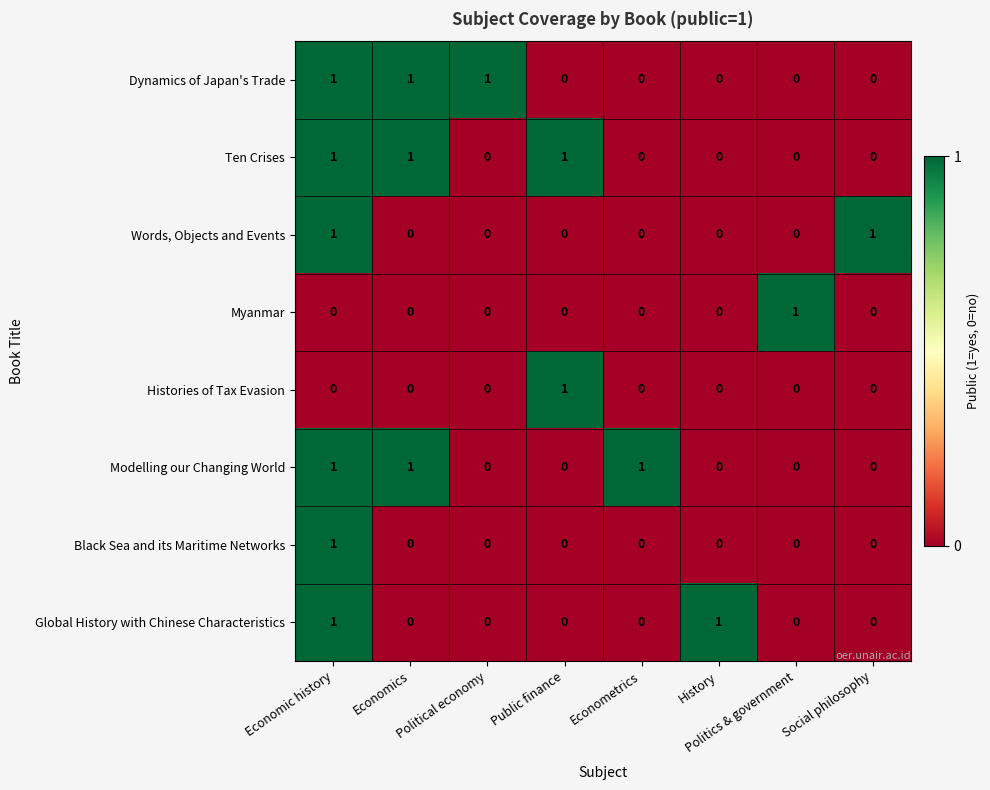

The value of Words, Objects and Events at Economics is 0. True or false?

True